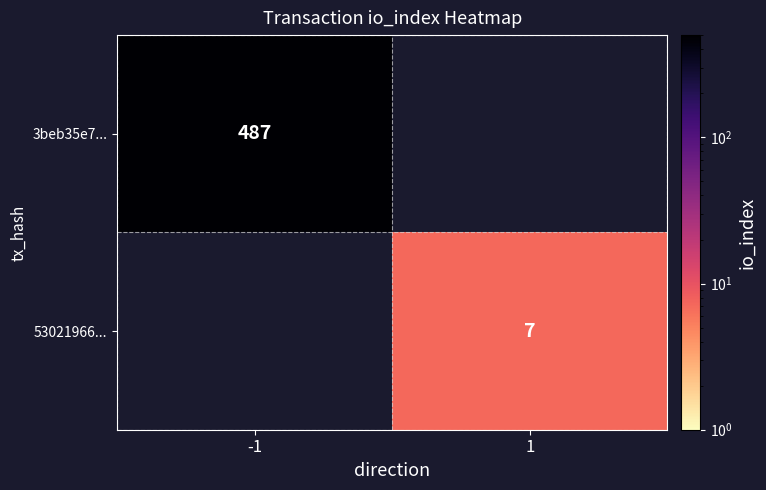

How many distinct data groups are displayed?

2